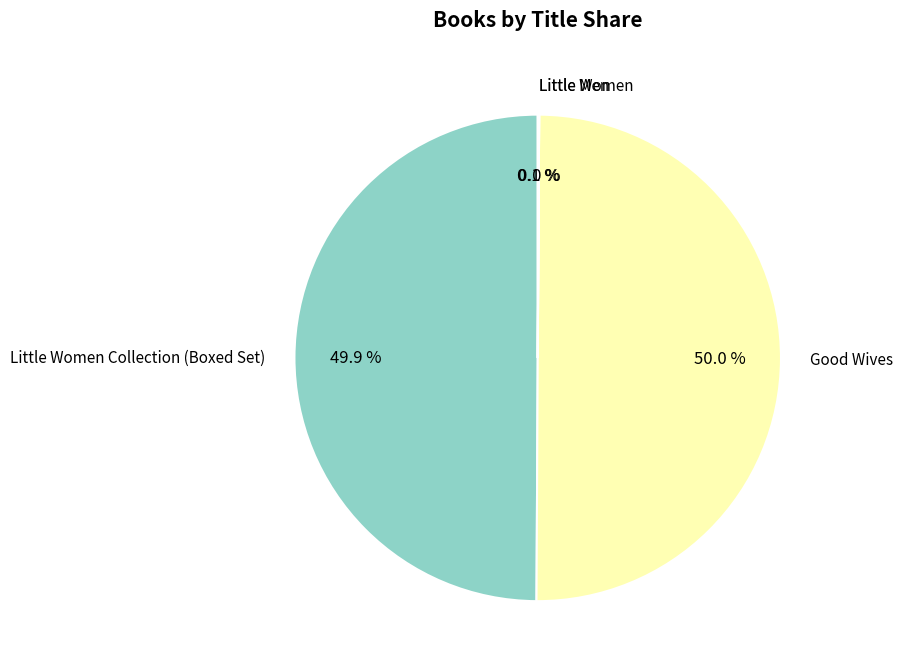

How much of the chart is everything except Good Wives?

50.0%